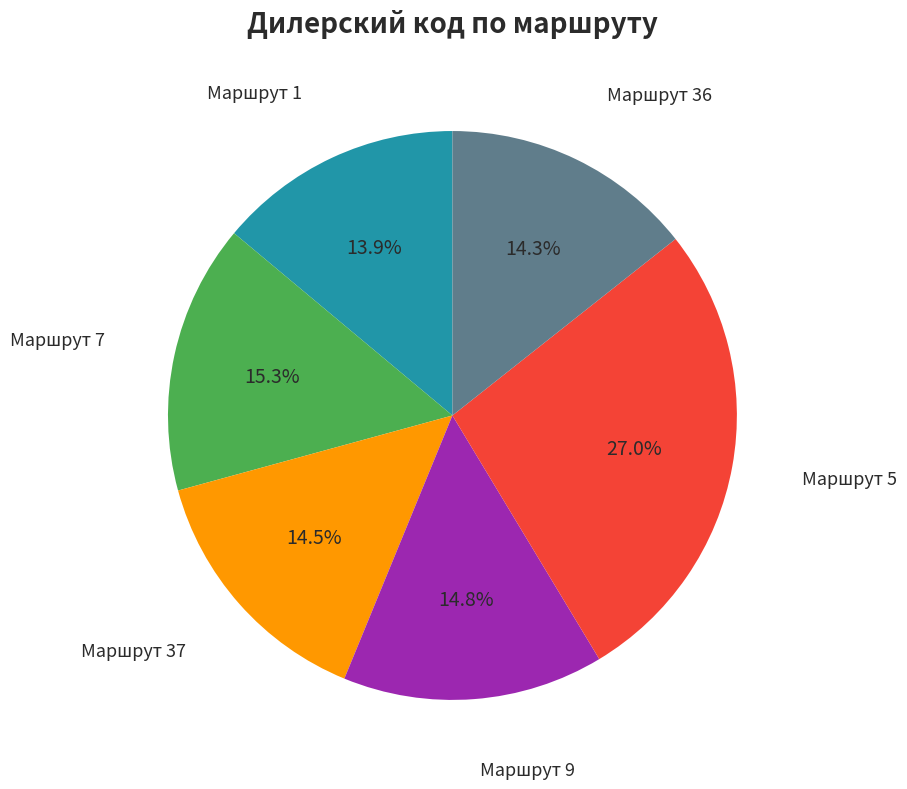

How many slices are in this pie chart?

6